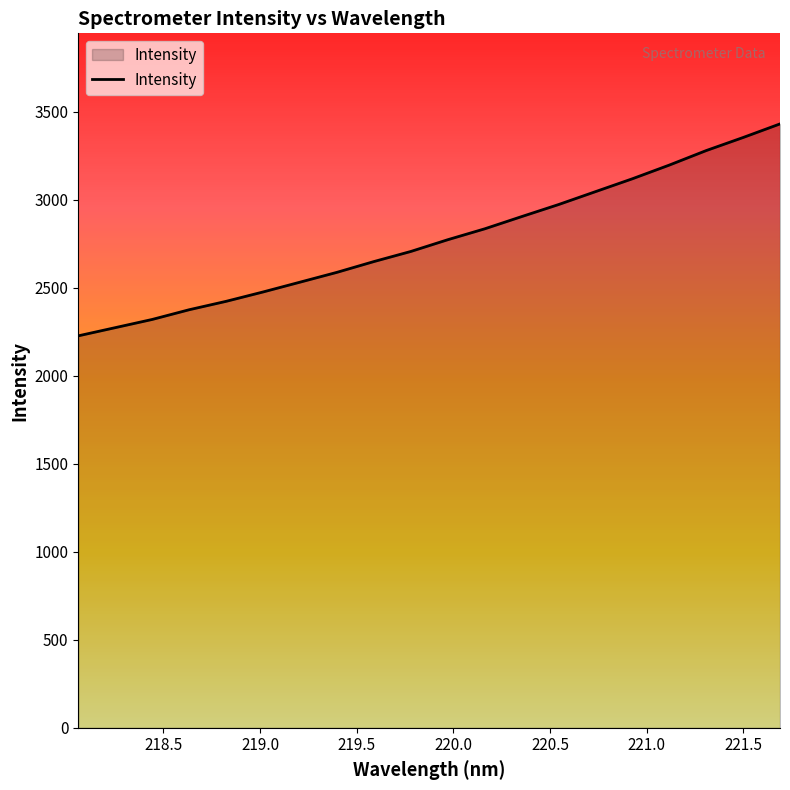

What is the smallest value displayed?

2226.4